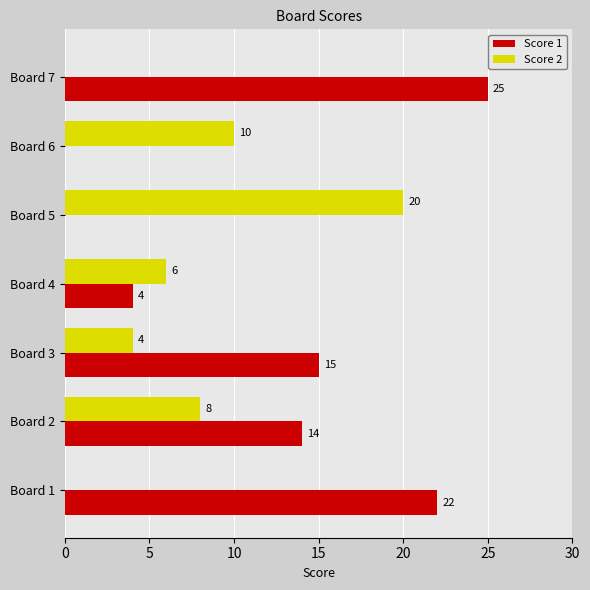

Which series has the largest range (max minus min)?

Score 1